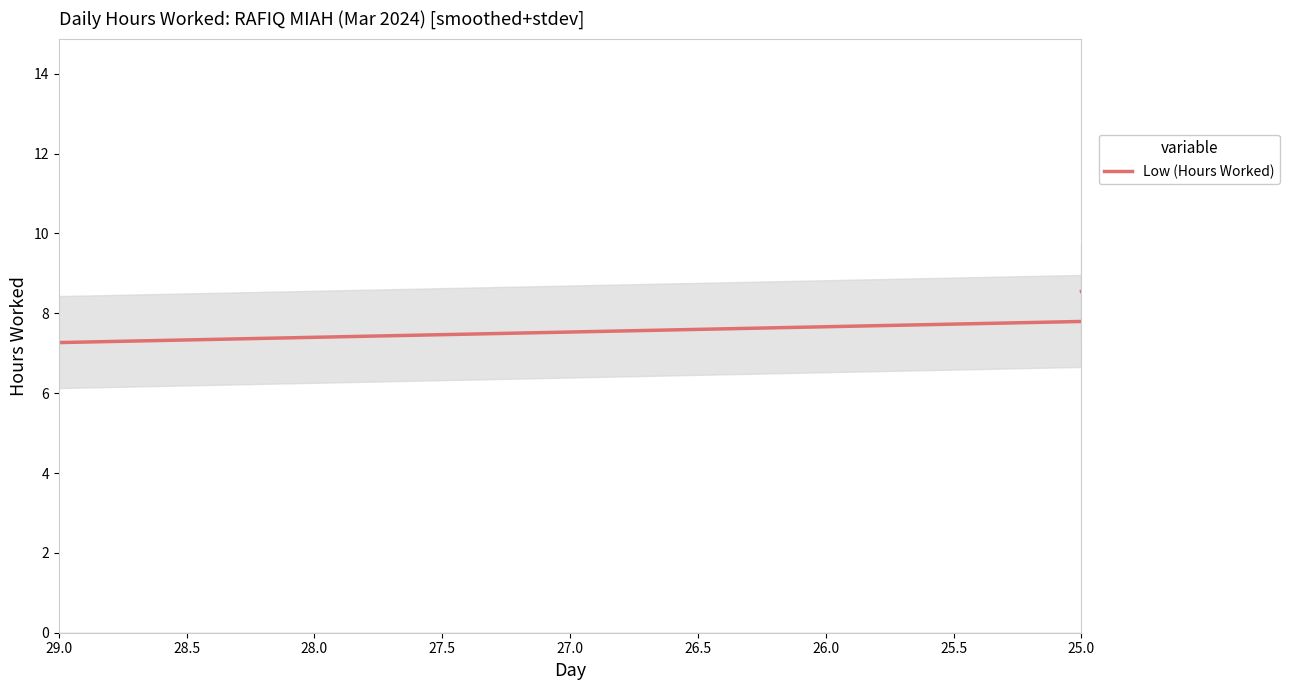

How many lines are shown in the chart?

1